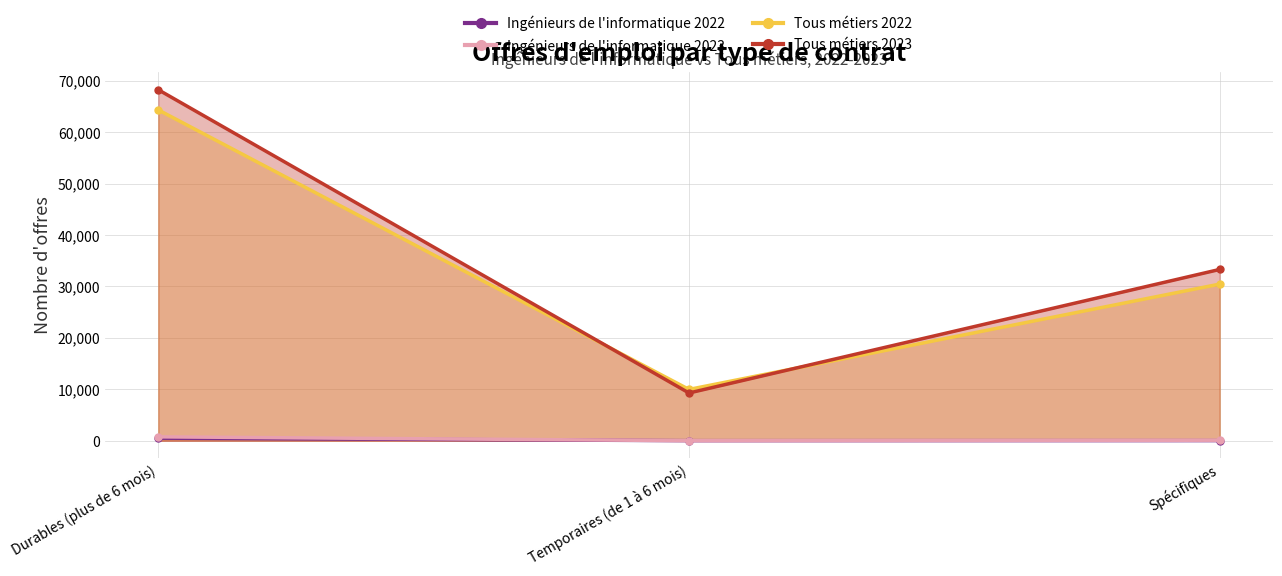

Does the chart display data point markers on the line(s)?

Yes